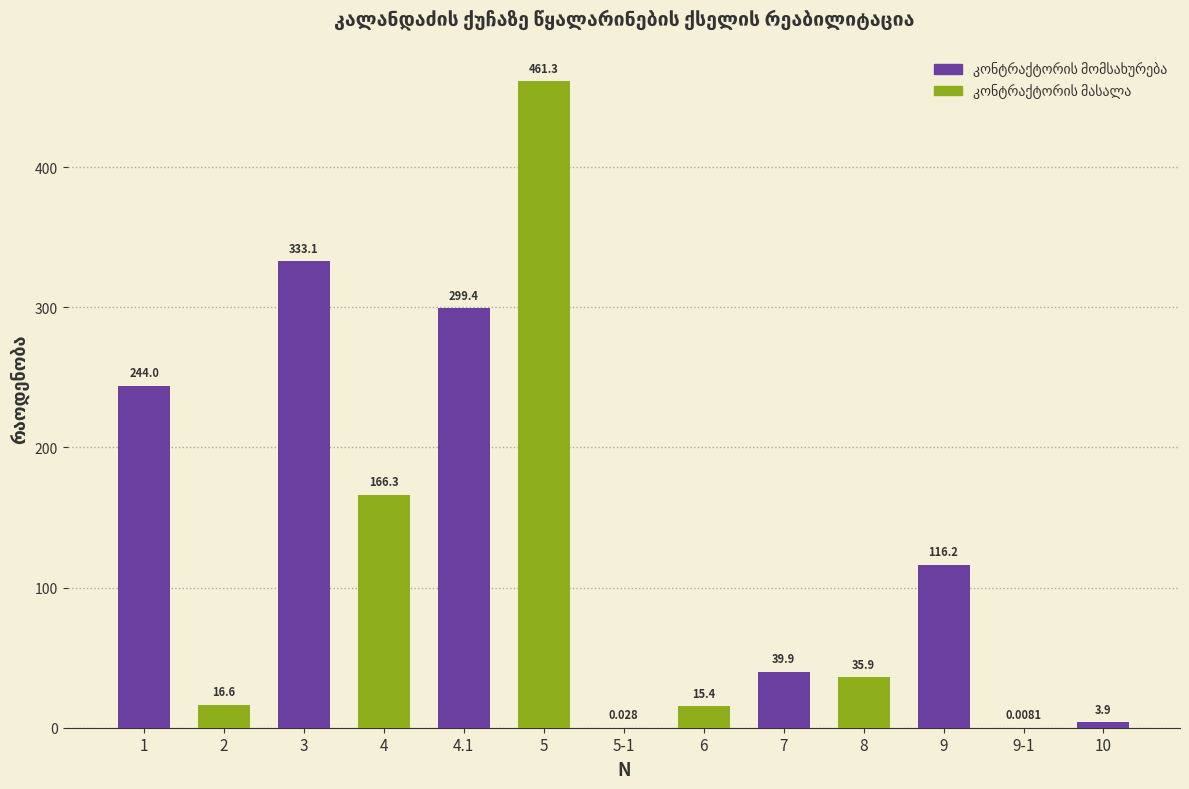

What is the change in value from 1 to 4?

-77.7